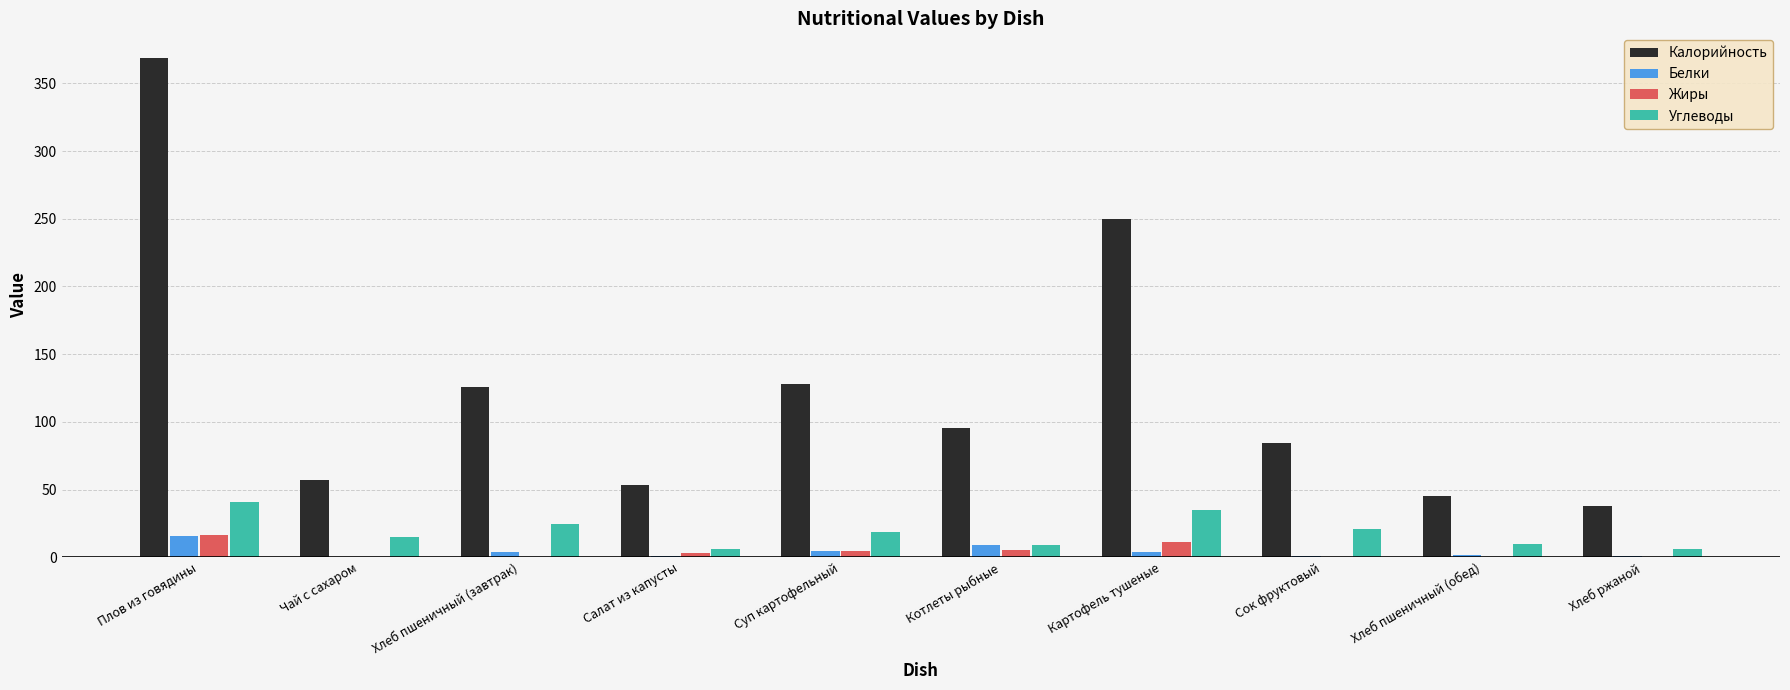

What is the maximum value for Калорийность?

368.5